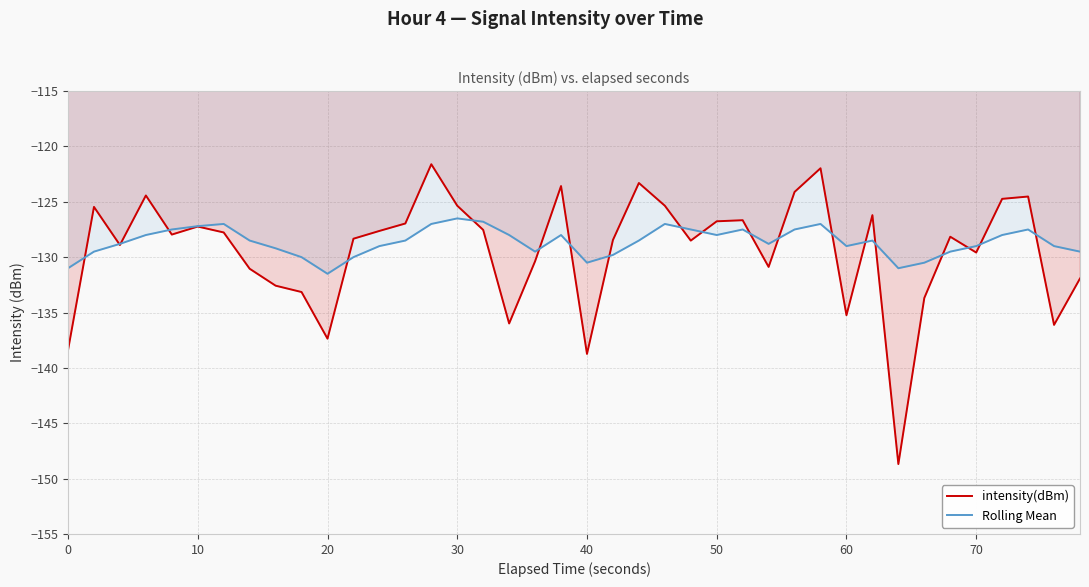

How many values in the intensity(dBm) series are below -127?

25